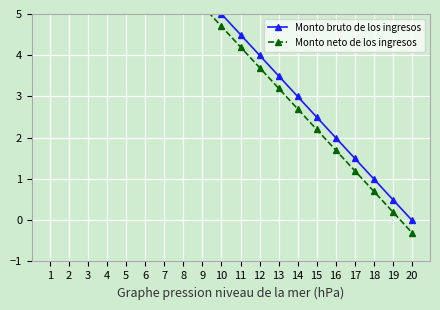

At which category is the sum across all series the highest?

1